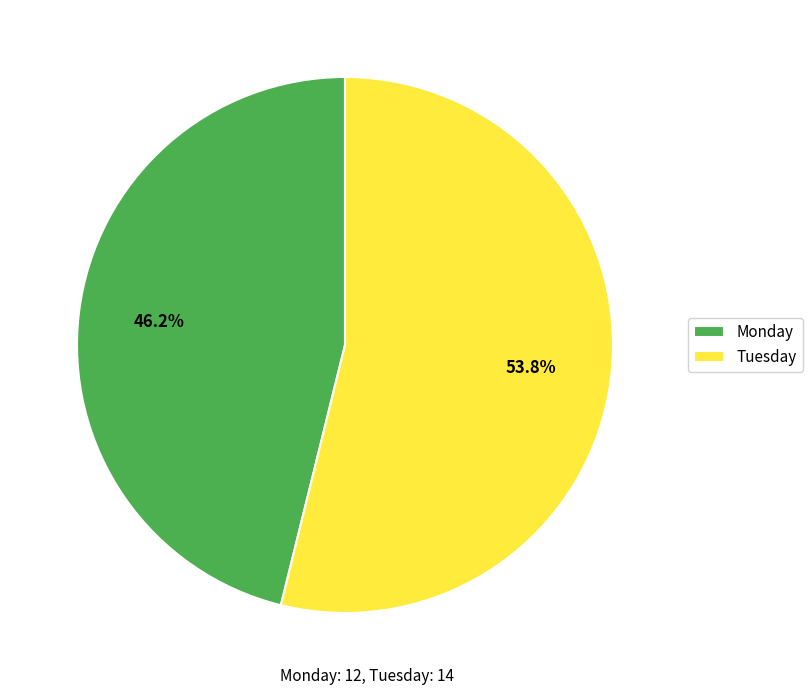

To the nearest percent, what portion does Tuesday represent?

54%